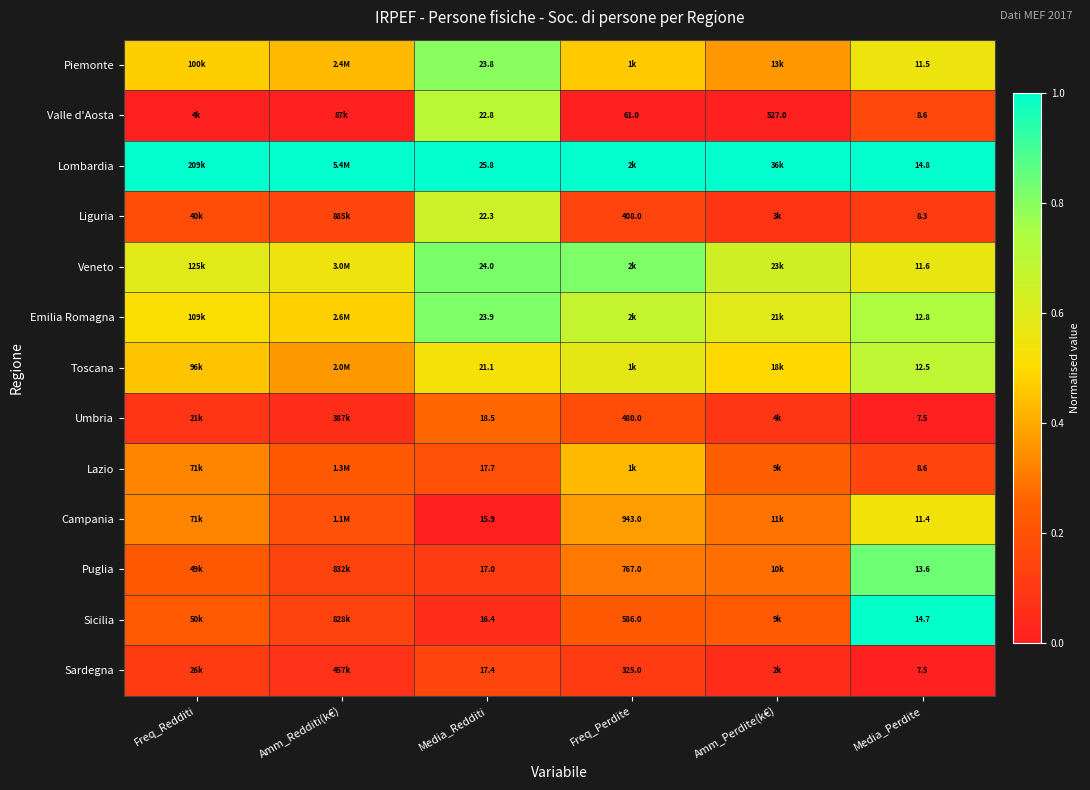

Count the Toscana values in the range 0 to 1.

6